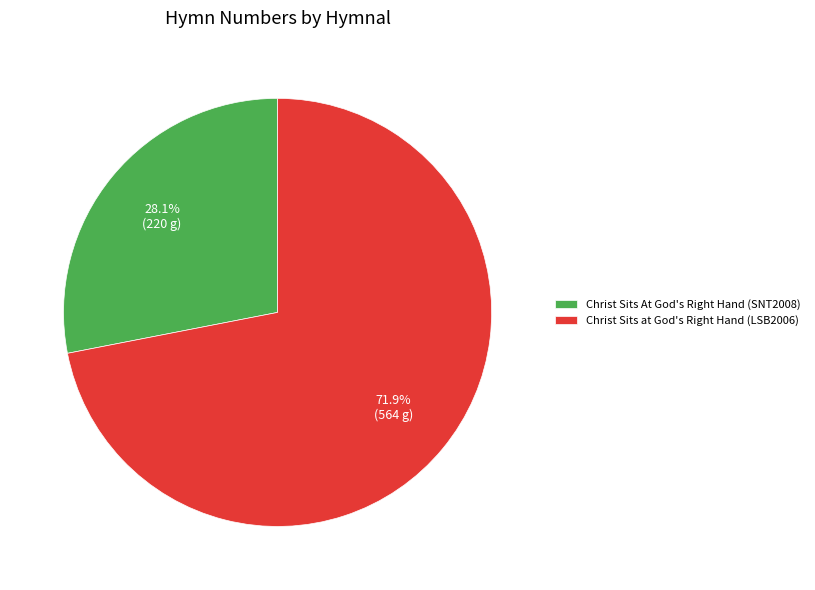

How many slices are in this pie chart?

2